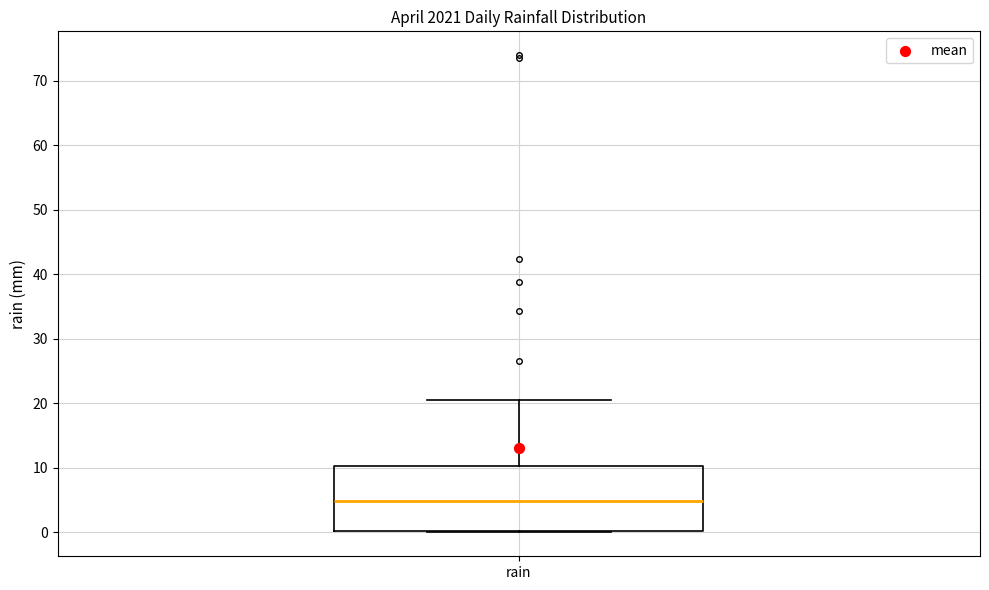

Read this box plot against the y-axis: the position of the median line, the range covered by the box, and the ends of both whiskers. The values are not printed on the chart, so give them approximately, as read against the axis.

median 5, box 0 to 10, whiskers 0 to 21